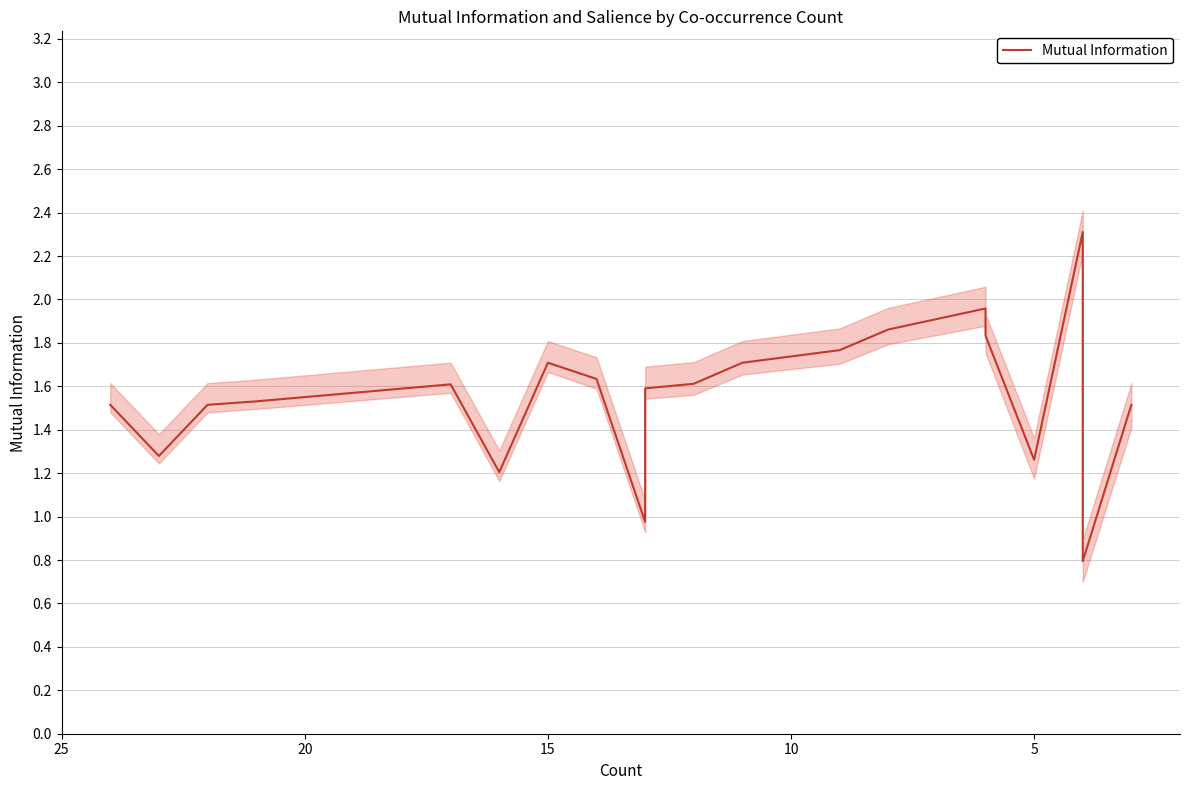

Reading left to right, transcribe all the data shown in this chart.

1.5	1.3	1.5	1.5	1.6	1.2	1.7	1.6	1.0	1.6	1.6	1.7	1.8	1.9	2.0	1.8	1.3	2.3	0.8	1.5